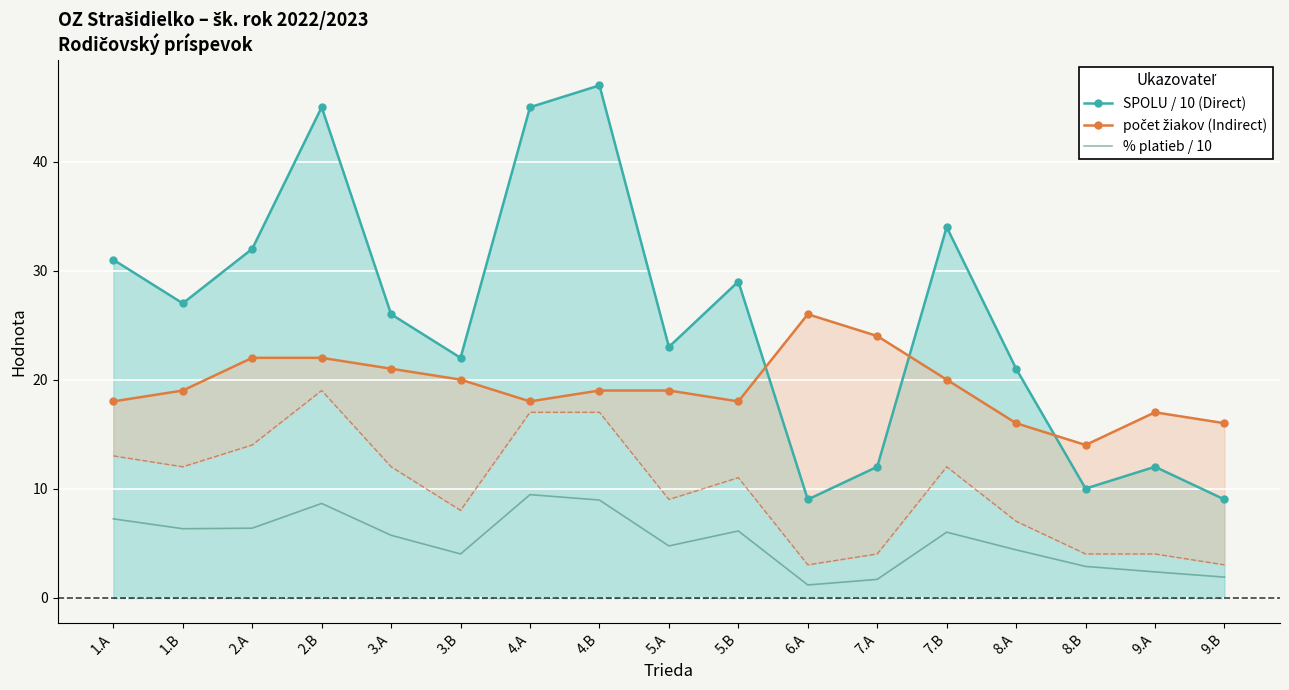

What is the sum of the počet žiakov (Indirect) values at 3.B and 2.A?

42.0